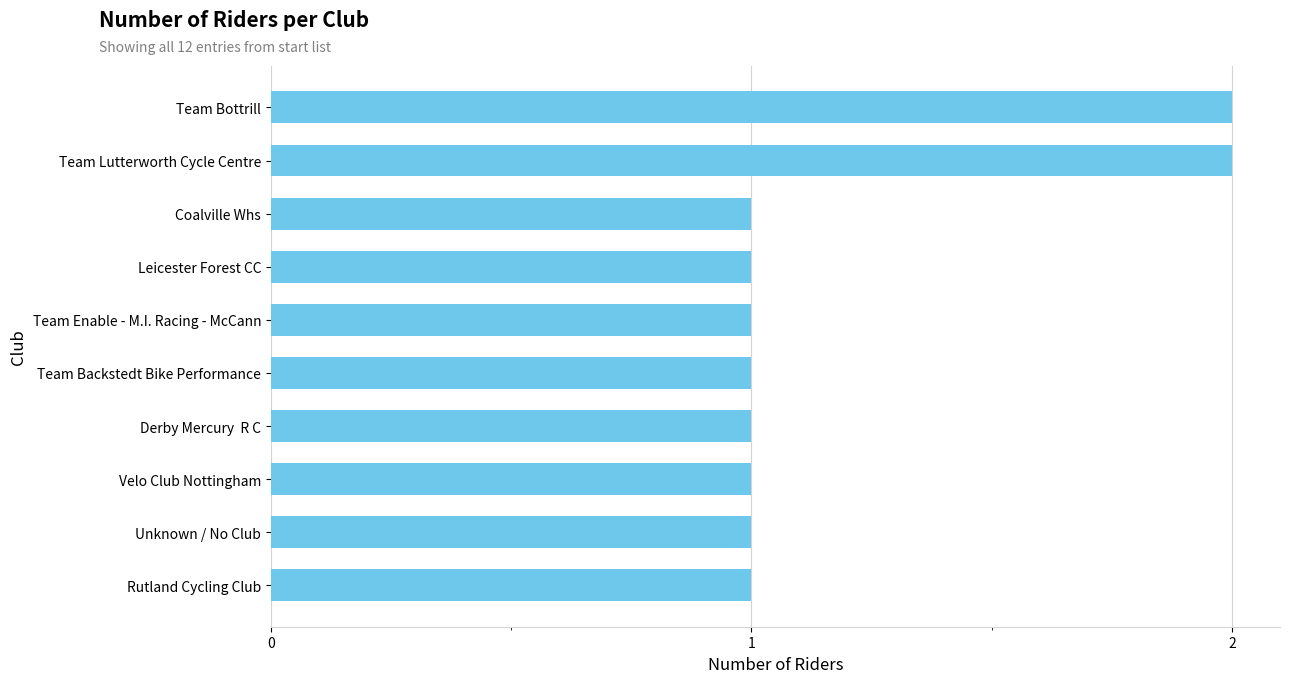

The chart shows a value of 2 at Team Bottrill. True or false?

True